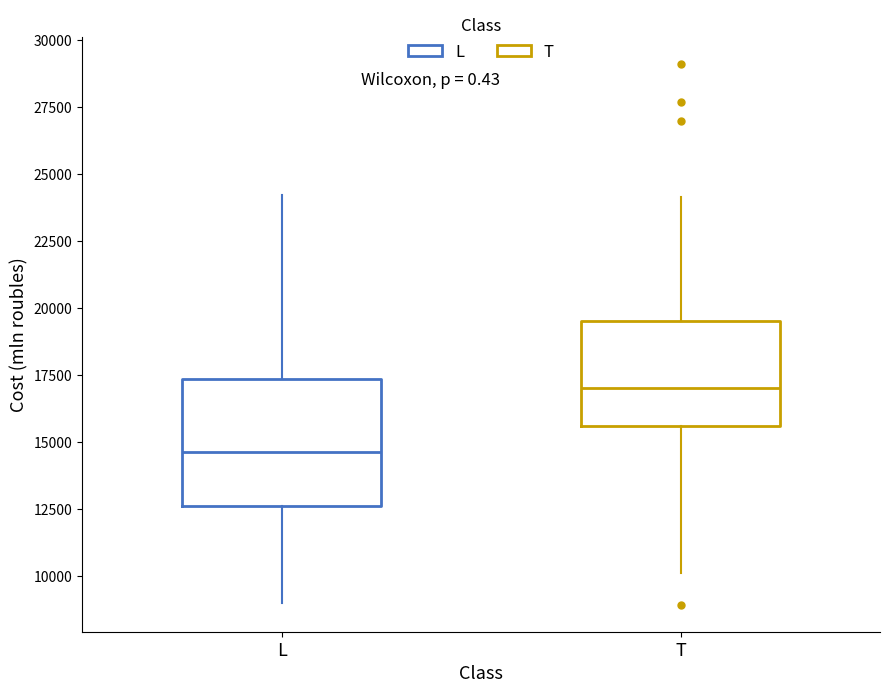

Reading left to right, read every box against the y-axis: the position of its median line, the range the box covers, and the ends of its whiskers. The values are not printed on the chart, so give them approximately, as read against the axis.

L: median 14500, box 12500 to 17500, whiskers 9000 to 24000
T: median 17000, box 15500 to 19500, whiskers 10000 to 24000